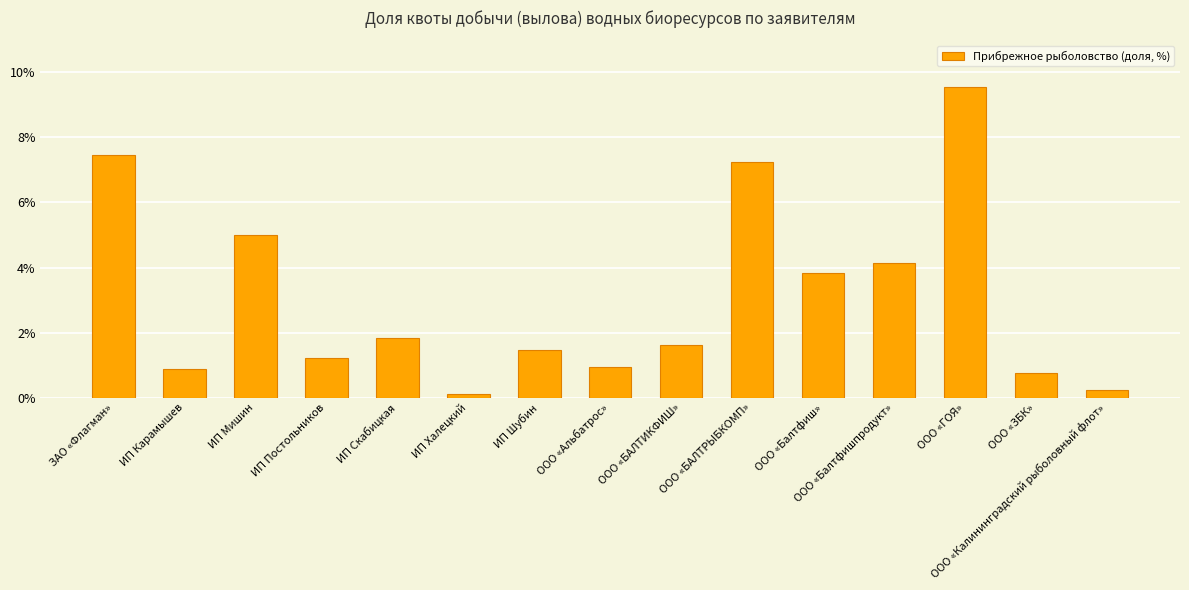

Are the bars grouped side by side (vs. stacked)?

No